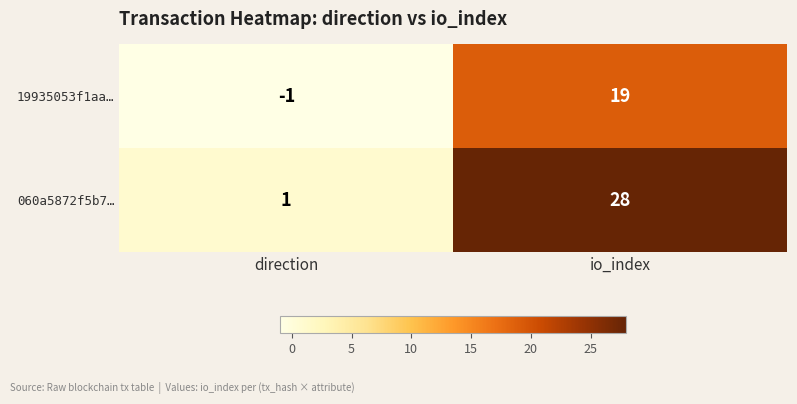

List the series in order of their overall mean, highest first.

060a5872f5b7…, 19935053f1aa…